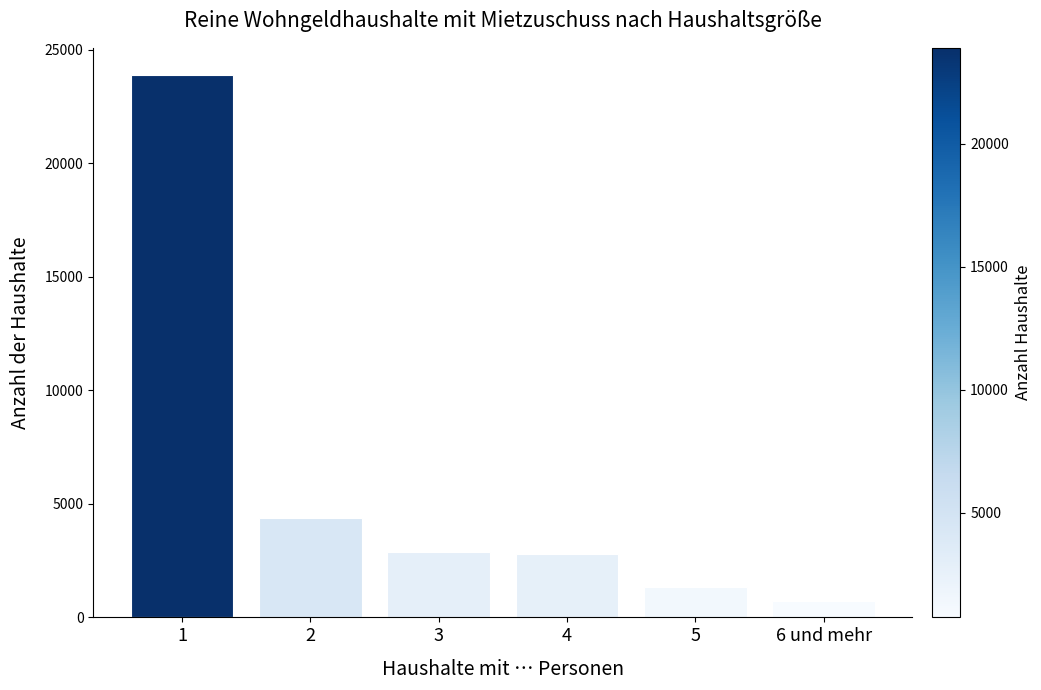

Is it true that the value at 2 is 4380?

True